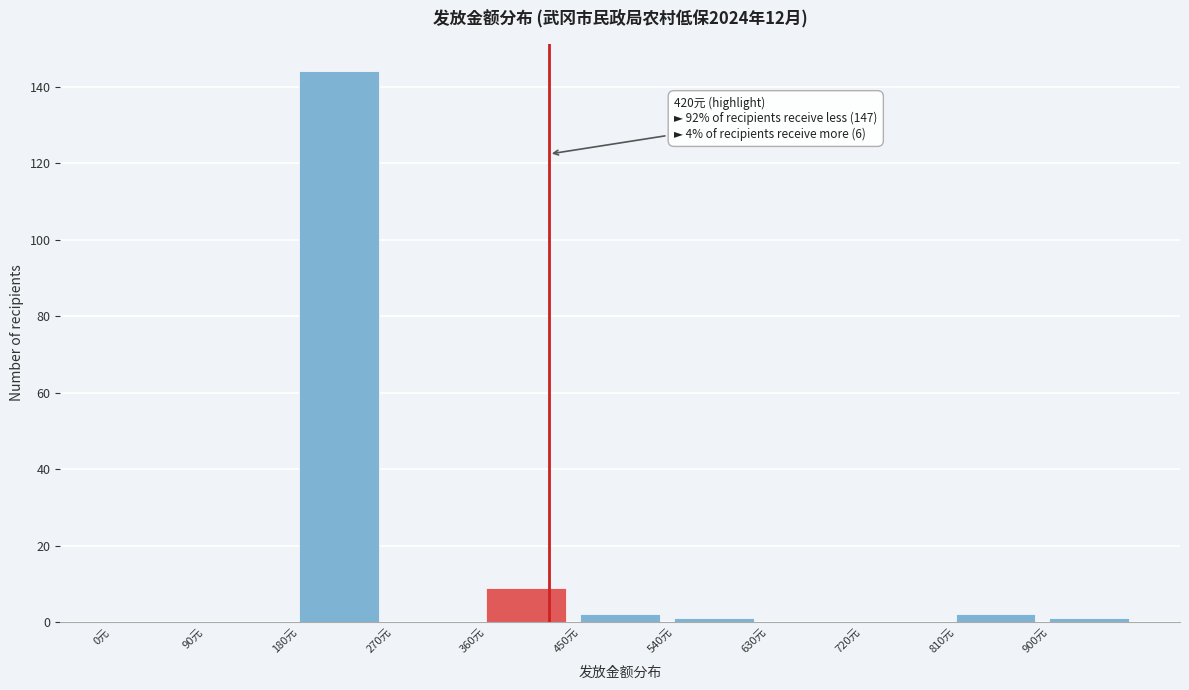

Which range on the x-axis has the tallest bar?

180 to 270